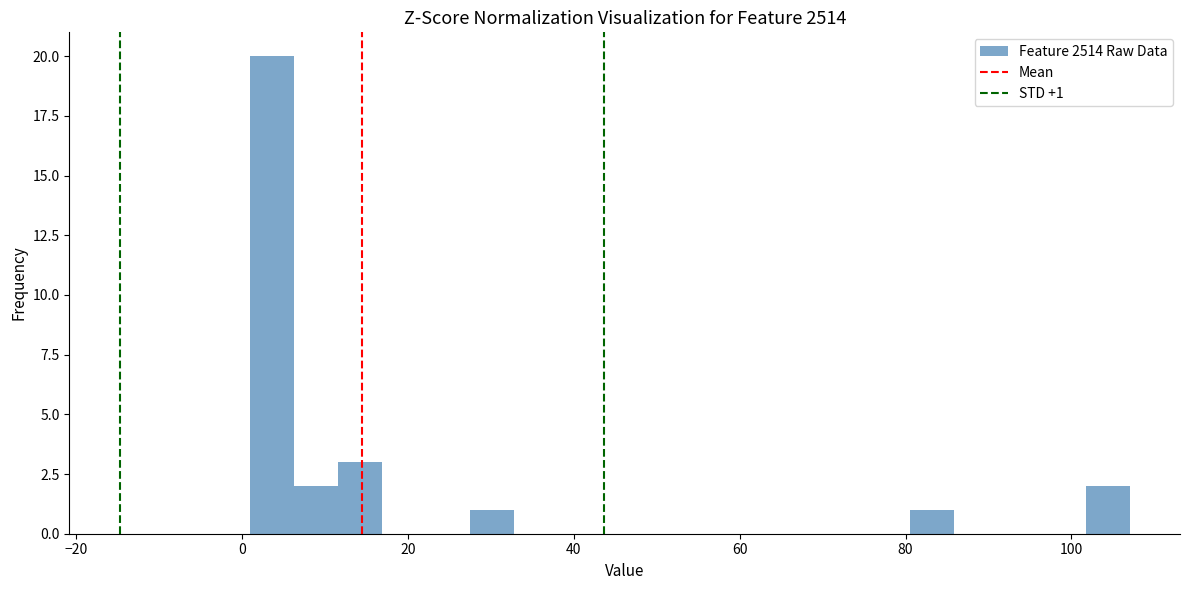

Read against the x-axis, roughly where is the centre of the tallest bar?

4